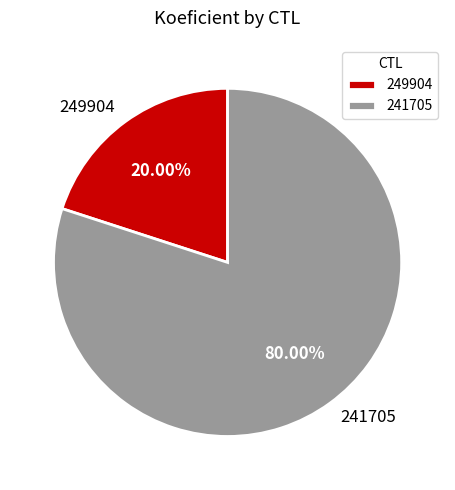

Does any single category account for the majority?

Yes